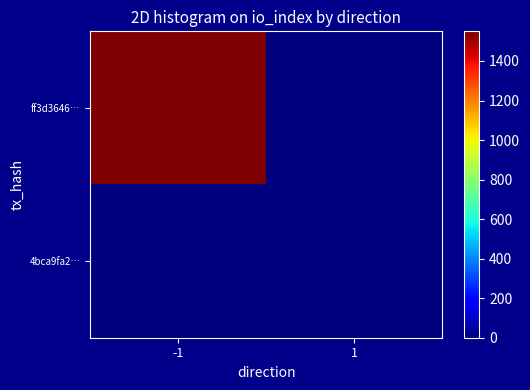

Which series has the widest spread of values?

ff3d3646…